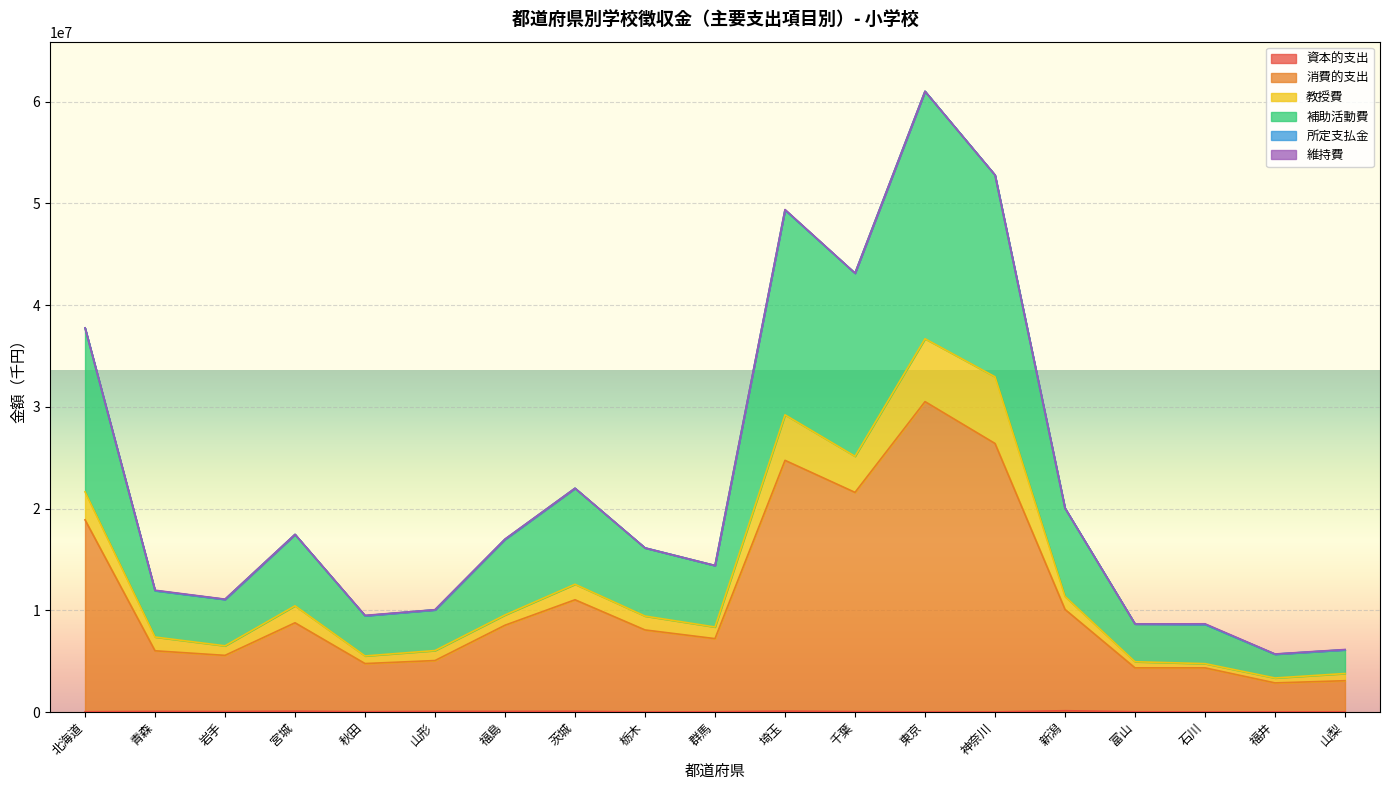

At which category does the chart reach its peak across all series?

東京